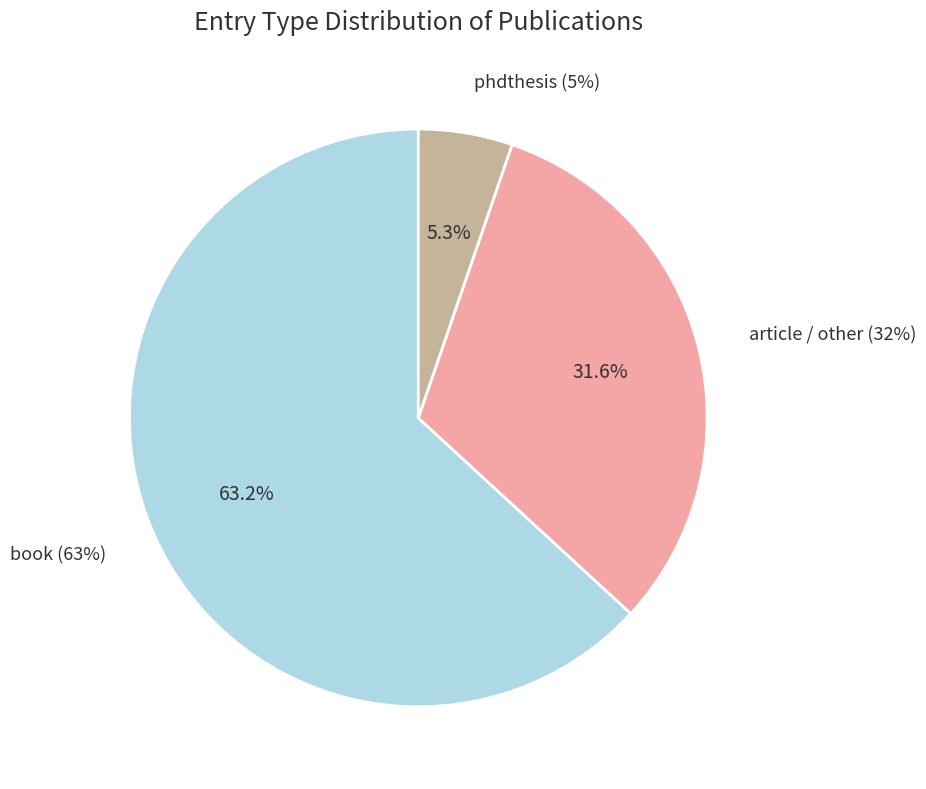

Does any single category account for the majority?

No